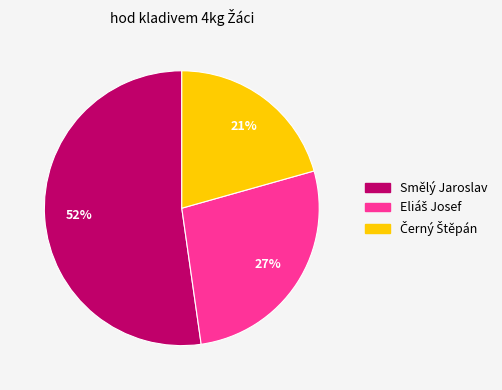

Count the number of slices in the pie.

3